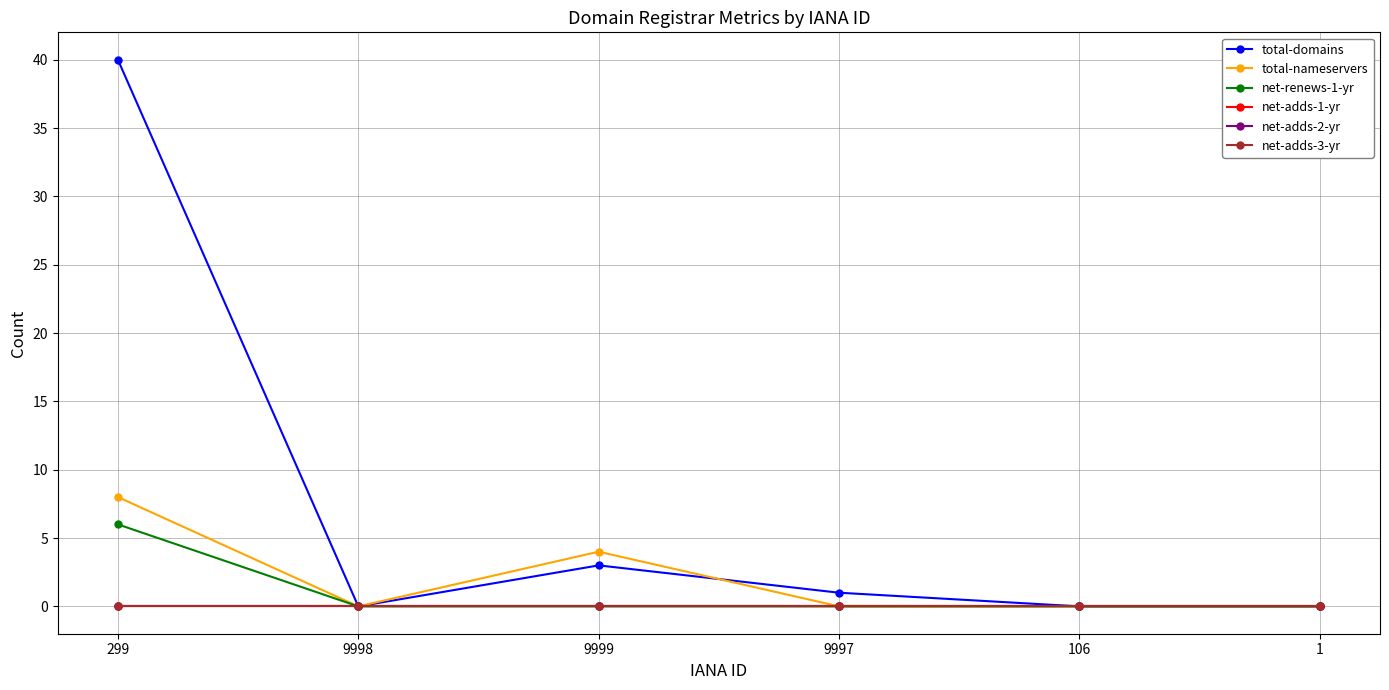

Is this an area chart (filled region under the line)?

No